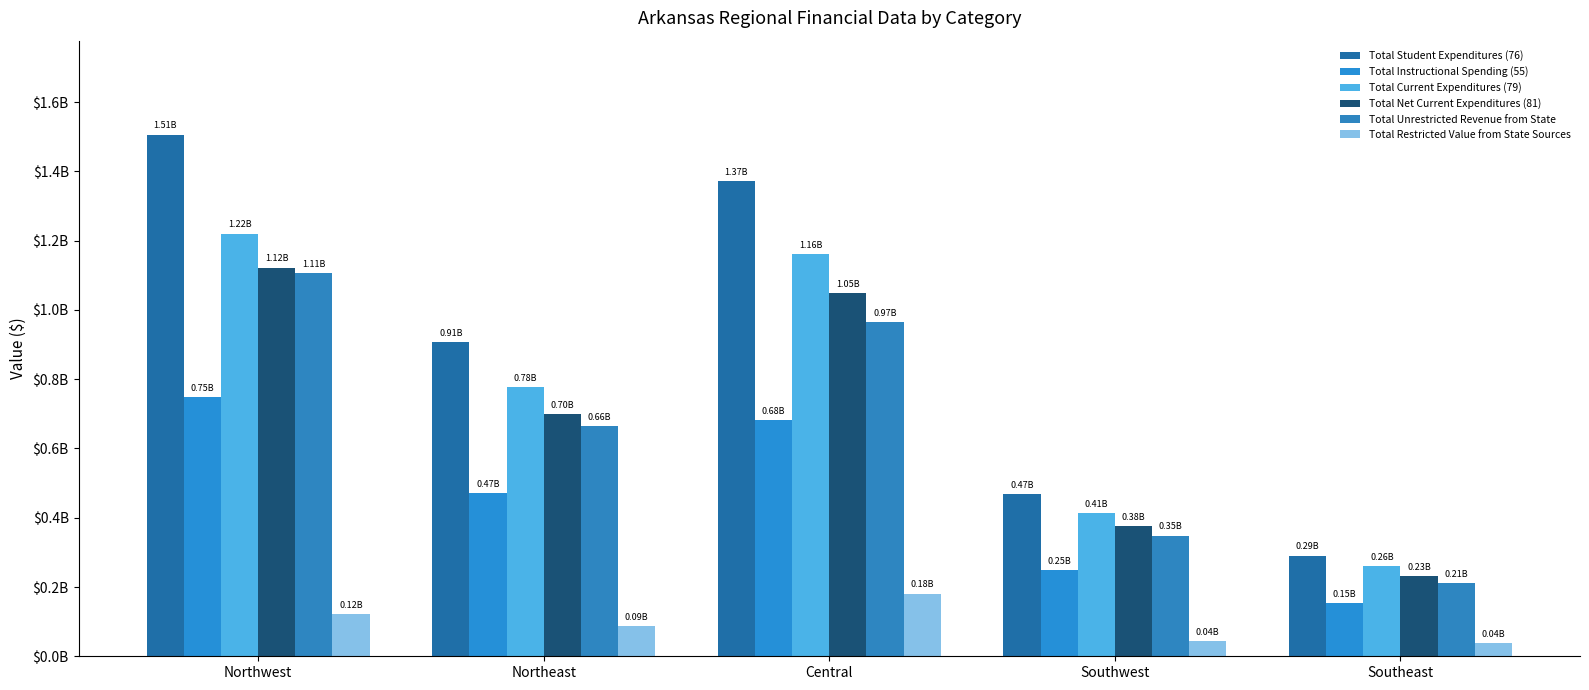

Reading left to right, list all the values displayed in this chart.

Total Student Expenditures (76): Northwest=1506444115.0	Northeast=906205611.4	Central=1373231197.4	Southwest=467513864.4	Southeast=290627230.9
Total Instructional Spending (55): Northwest=748866993.5	Northeast=472038186.8	Central=682878542.1	Southwest=249295362.5	Southeast=154589425.9
Total Current Expenditures (79): Northwest=1220404619.4	Northeast=778004507.2	Central=1160511347.6	Southwest=413501845.1	Southeast=261488766.1
Total Net Current Expenditures (81): Northwest=1122356790.5	Northeast=698998953.8	Central=1049241781.3	Southwest=375049513.4	Southeast=232531264.9
Total Unrestricted Revenue from State: Northwest=1105948620.2	Northeast=664103023.8	Central=965791201.5	Southwest=348493089.5	Southeast=210315934.2
Total Restricted Value from State Sources: Northwest=120711803.1	Northeast=87381907.8	Central=180900081.7	Southwest=44216733.8	Southeast=37234574.6